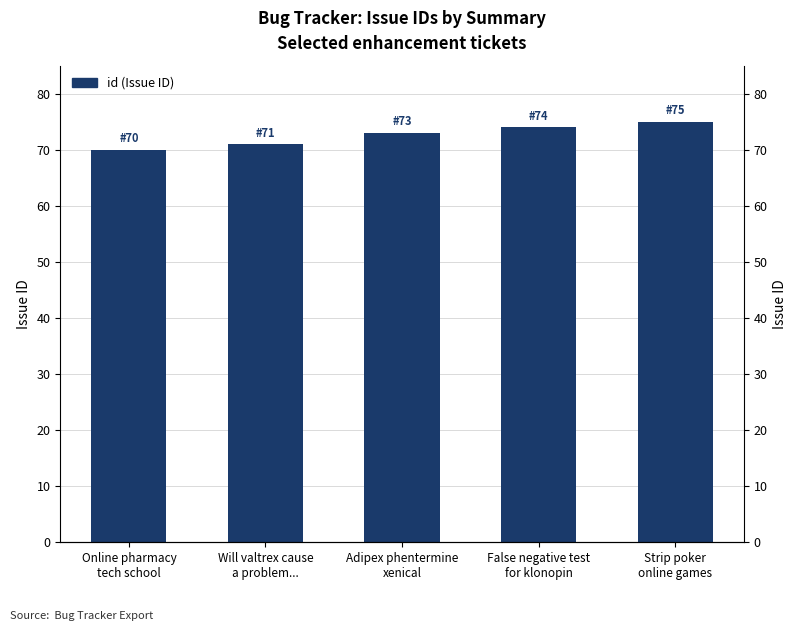

The value at Will valtrex cause
a problem... is 103. True or false?

False